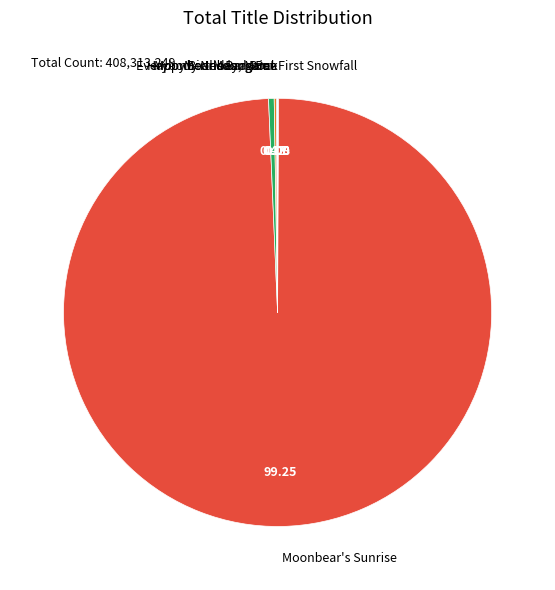

Which slice represents more than half of the pie?

Moonbear's Sunrise